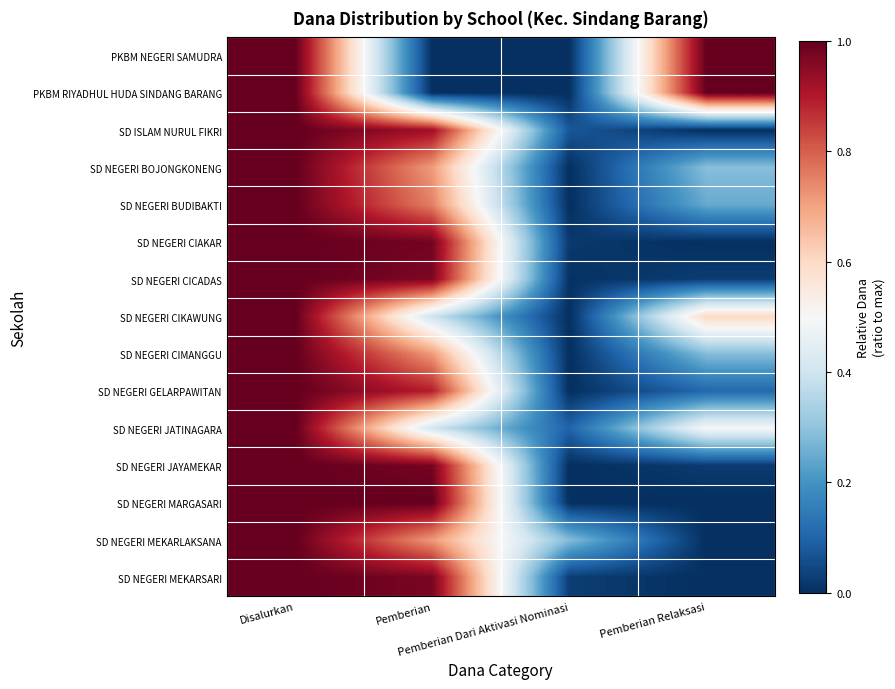

At which category is the sum across all series the highest?

Disalurkan